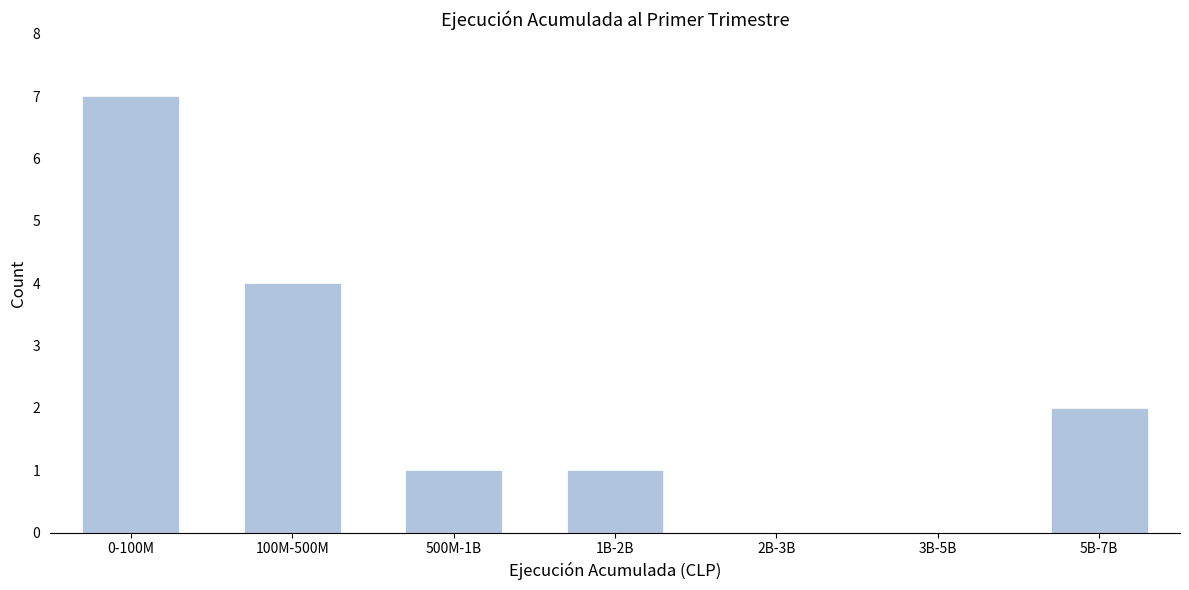

Reading right to left, transcribe all the data shown in this chart.

5B-7B=2	3B-5B=0	2B-3B=0	1B-2B=1	500M-1B=1	100M-500M=4	0-100M=7